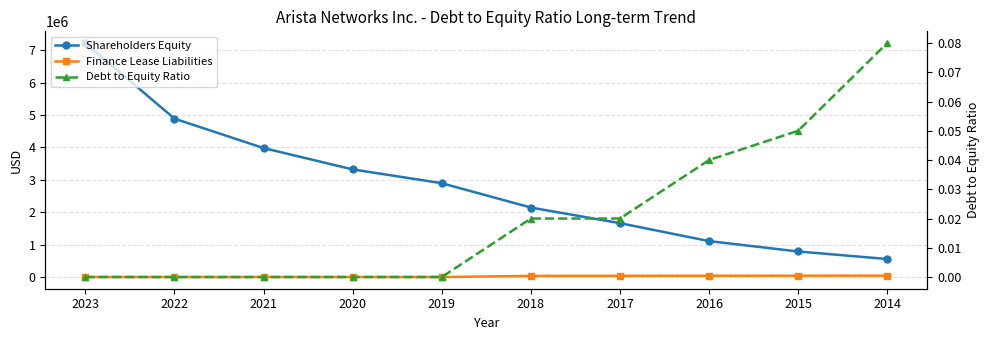

Is the value of Shareholders Equity at 2021 greater than the value of Debt to Equity Ratio at 2020?

Yes